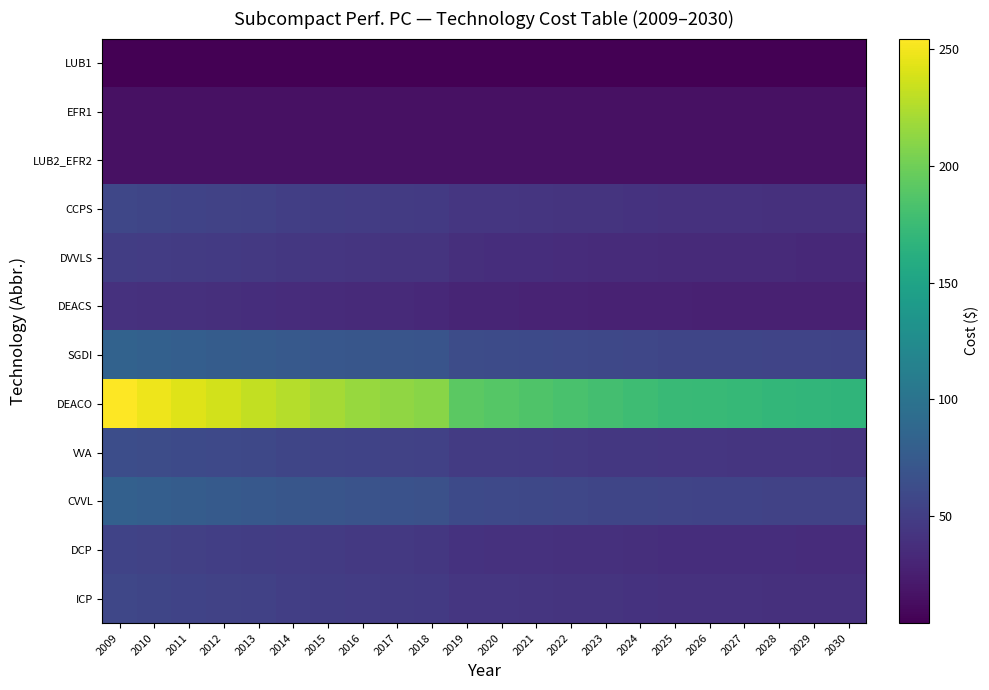

At which category does the chart reach its peak across all series?

2009